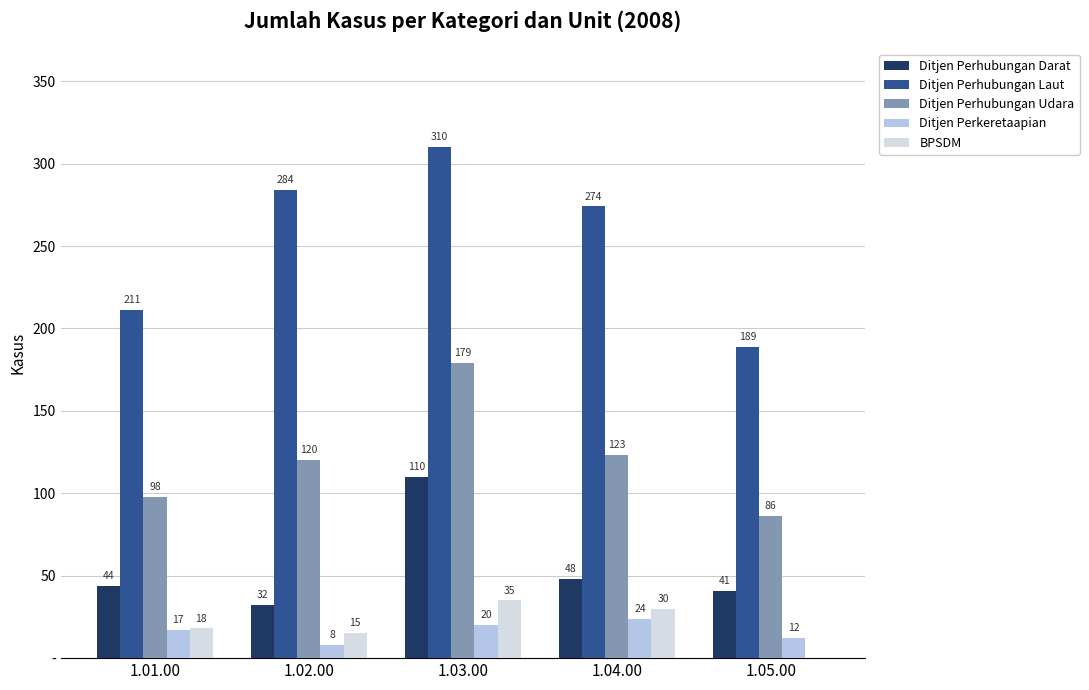

What are all the series names shown in the legend?

Ditjen Perhubungan Darat, Ditjen Perhubungan Laut, Ditjen Perhubungan Udara, Ditjen Perkeretaapian, BPSDM